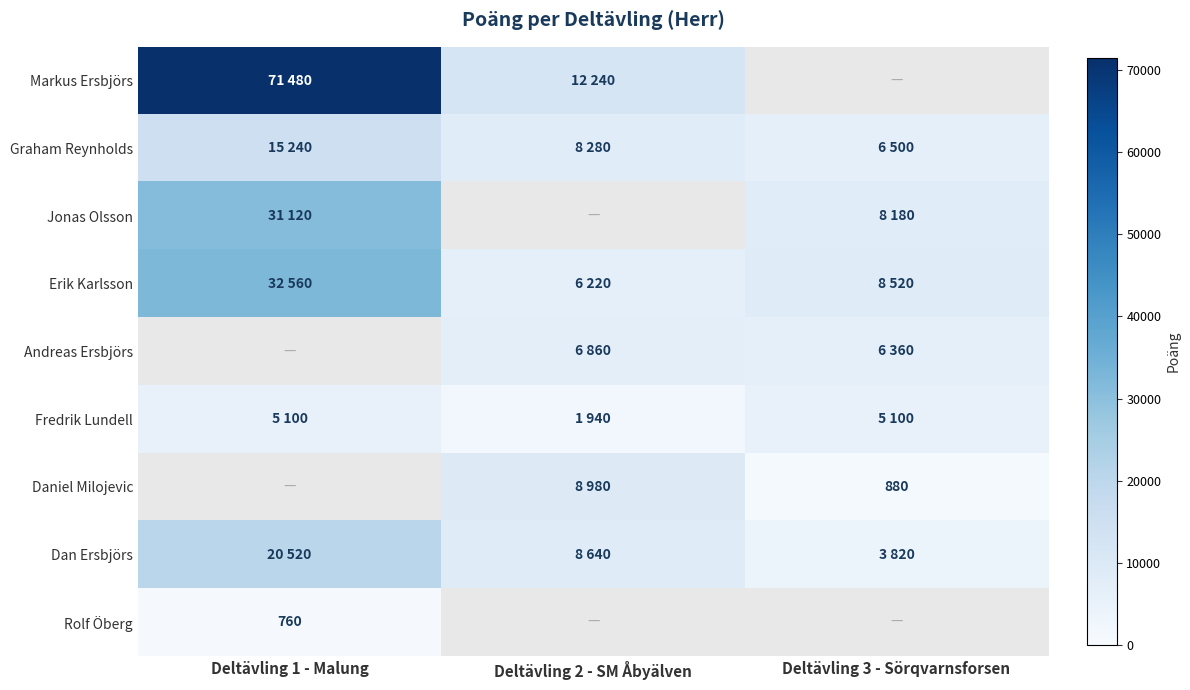

How many categories are shown in the chart?

3